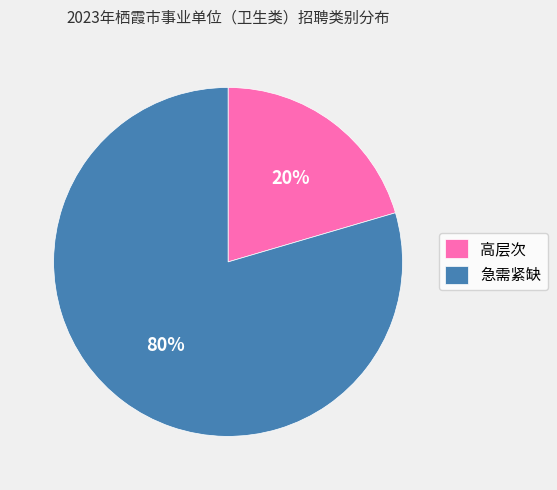

Combined, do 急需紧缺 and 高层次 account for over 50%?

Yes